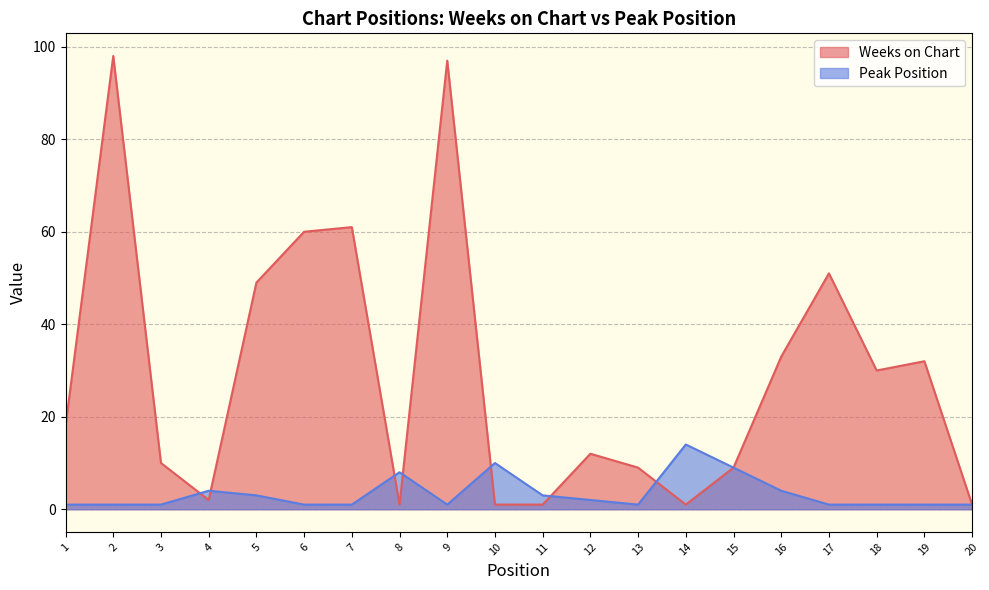

Does the chart display data point markers on the line(s)?

No